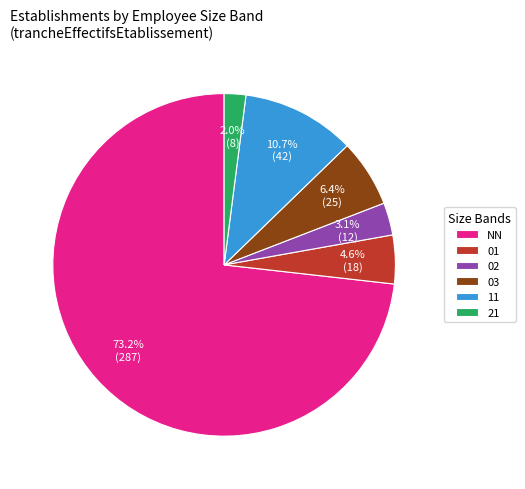

Count the number of slices in the pie.

6